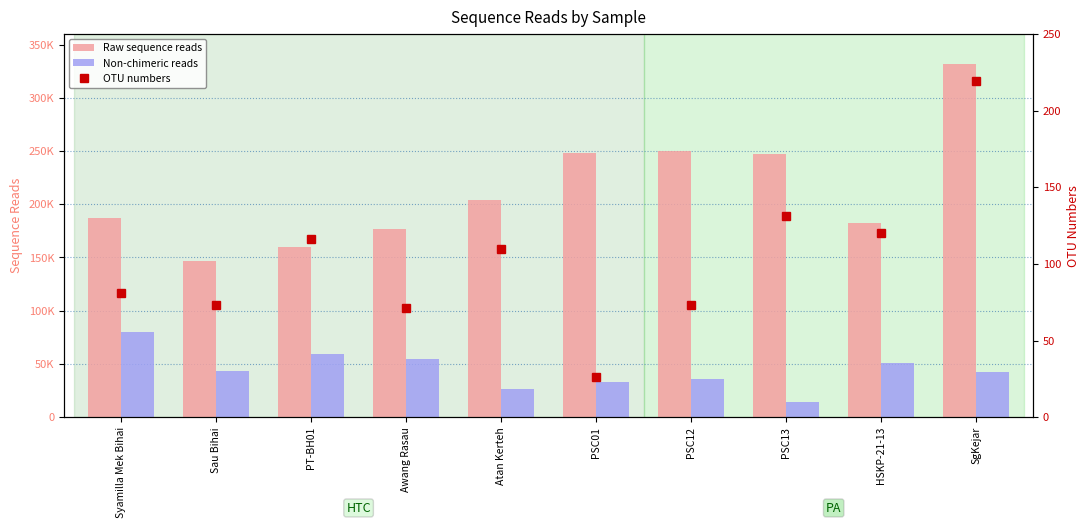

What position from the left is SgKejar?

10